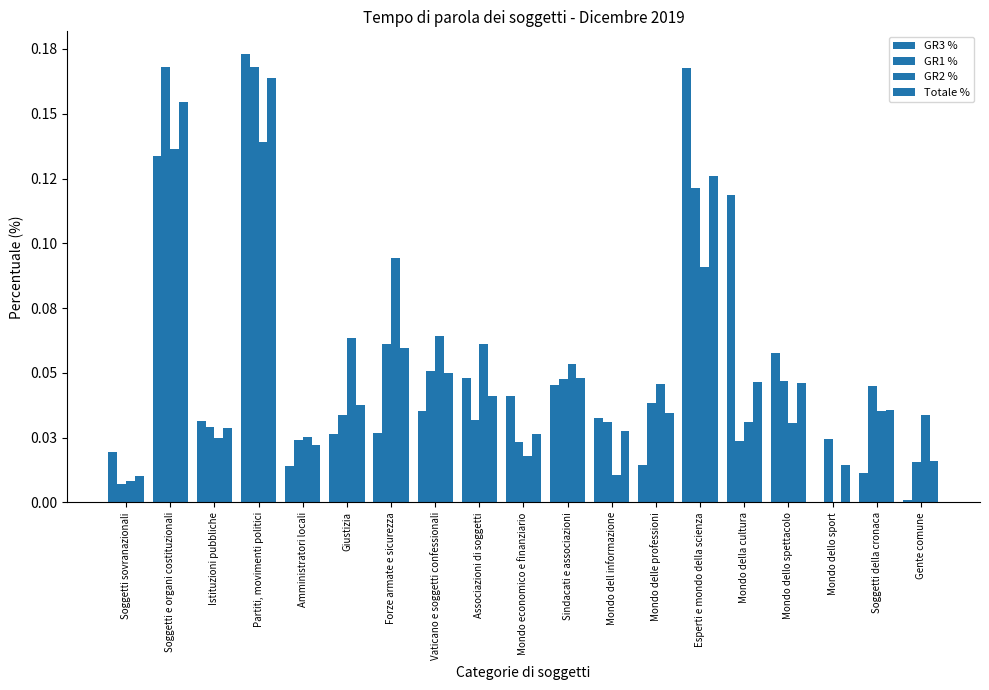

Does the chart contain stacked bars?

No